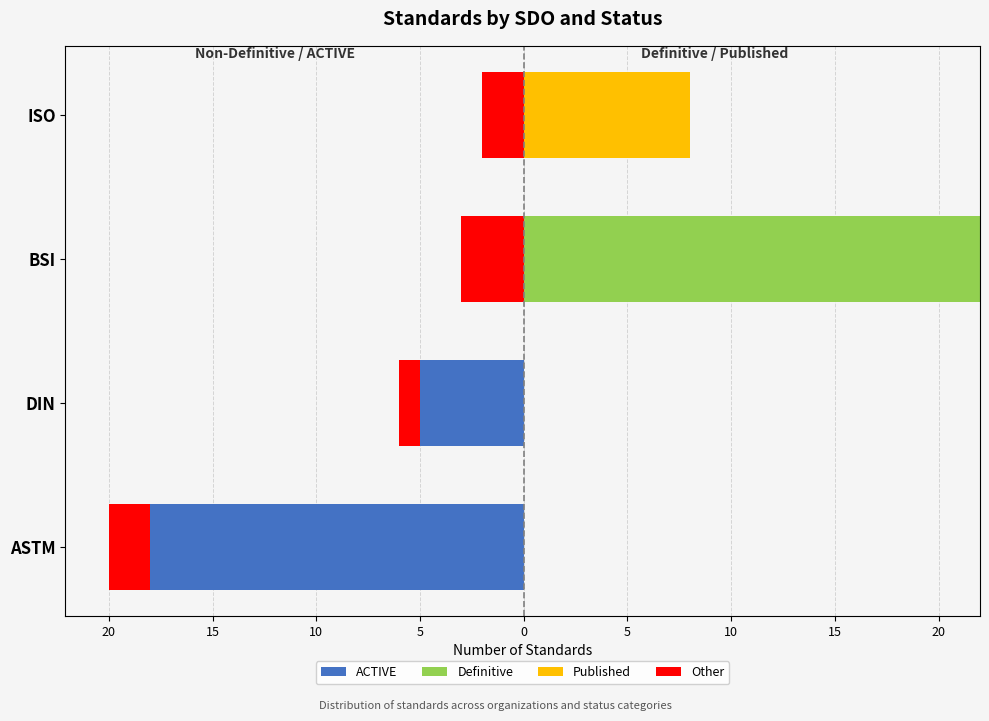

Between ASTM and ISO, which series saw the biggest shift?

ACTIVE